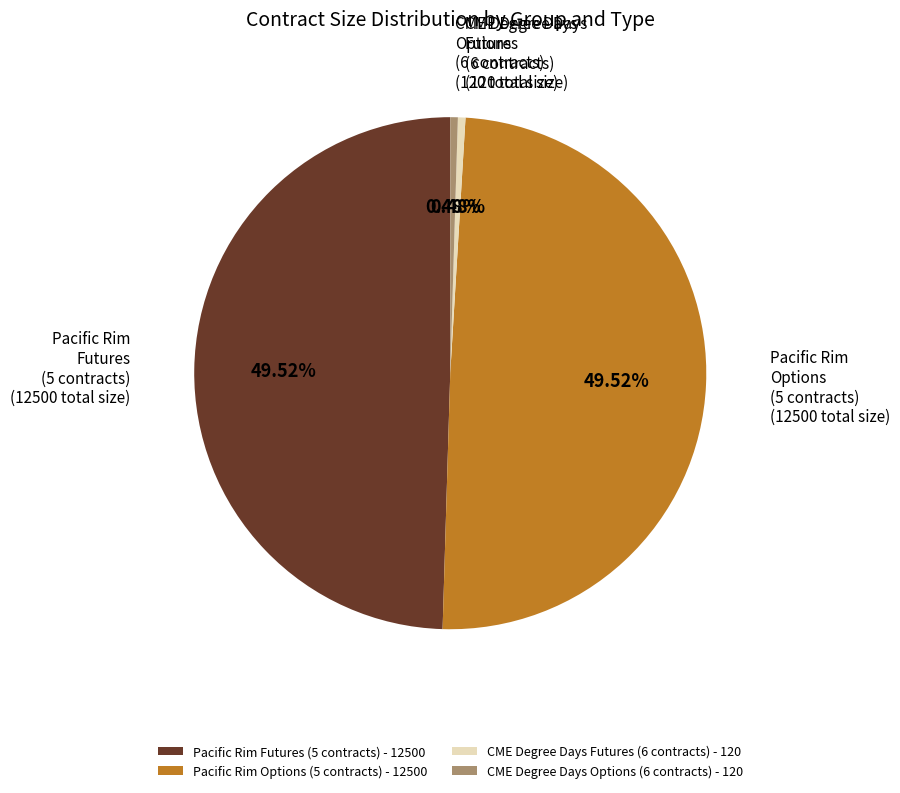

Is CME Degree Days Futures (6 contracts) - 120 the majority of the pie?

No